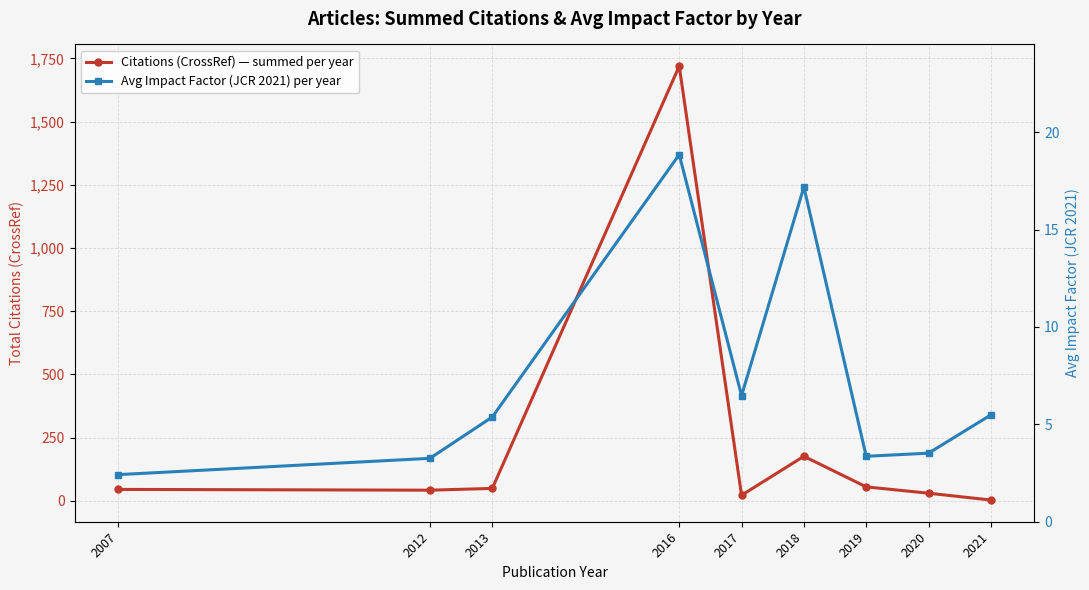

At how many categories does at least one series exceed 964?

1